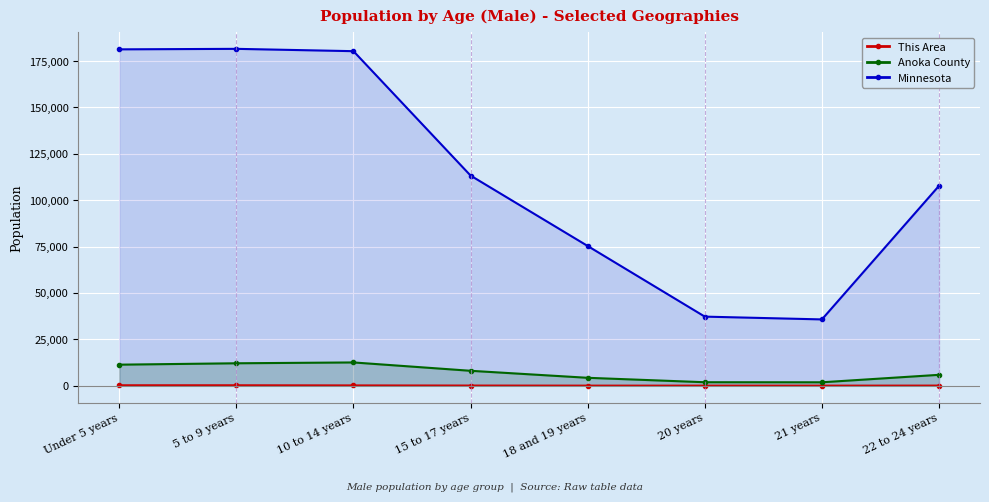

Which category has the lowest value across all series?

20 years